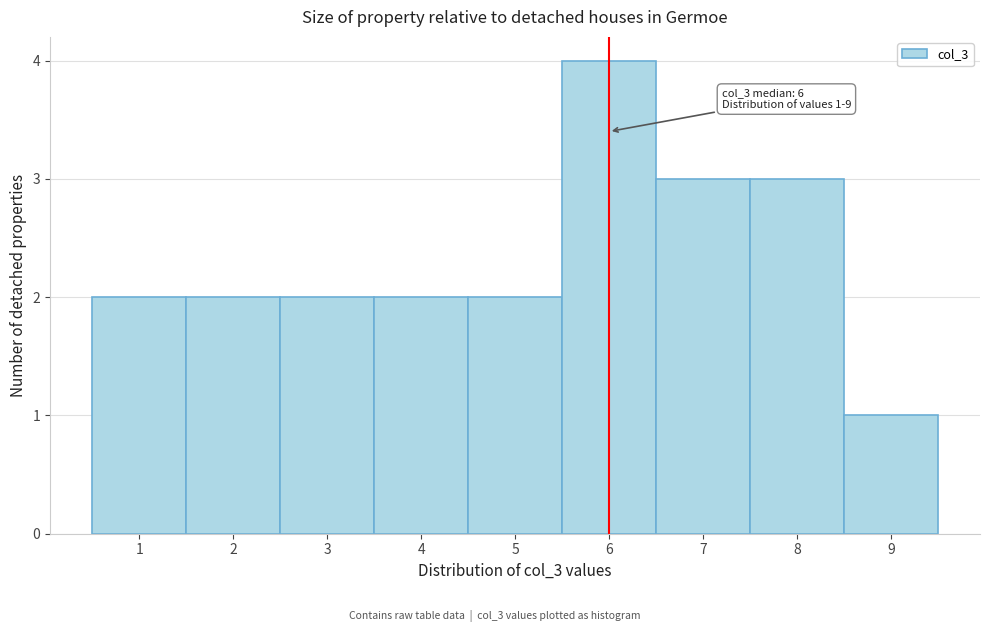

Over which range of the x-axis is the bar tallest?

5.5 to 6.5